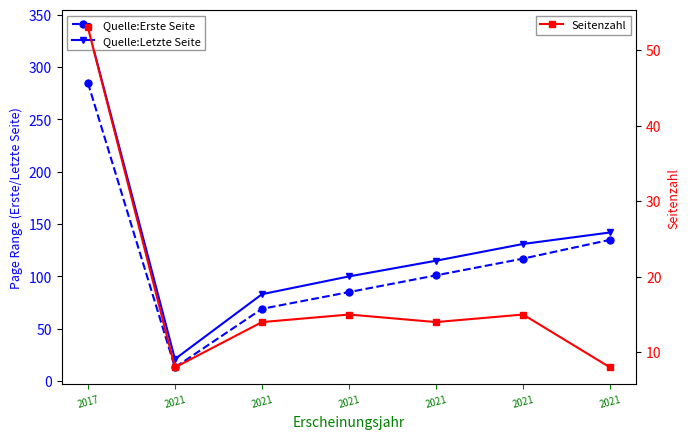

Reading left to right, transcribe all the data shown in this chart.

Quelle:Erste Seite: 285	13	69	85	101	117	135
Quelle:Letzte Seite: 338	21	83	100	115	131	142
Seitenzahl: 53	8	14	15	14	15	8